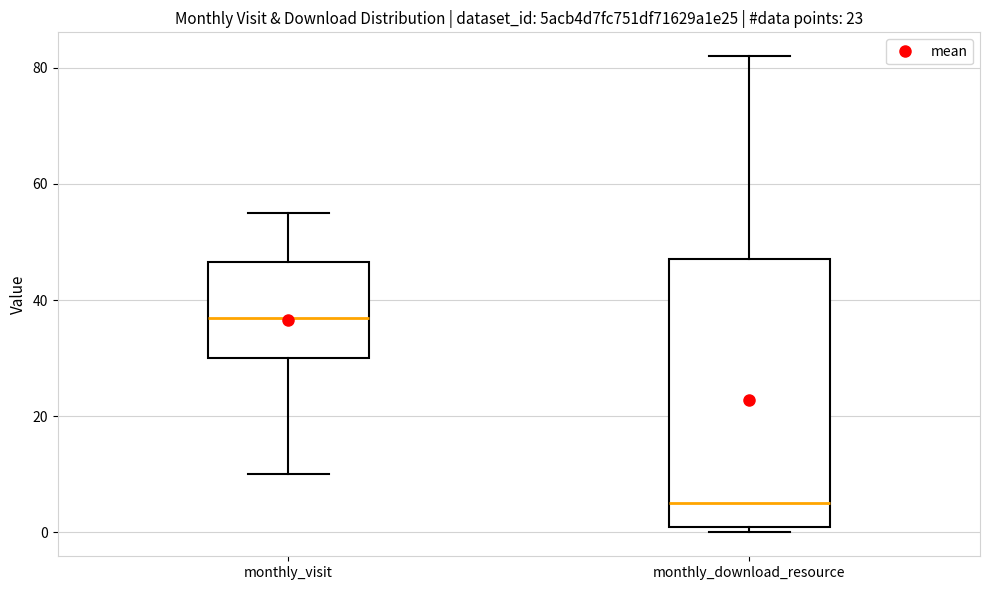

Where is the lower edge of the box for monthly_visit on the y-axis? The values are not printed on the chart, so give them approximately, as read against the axis.

30